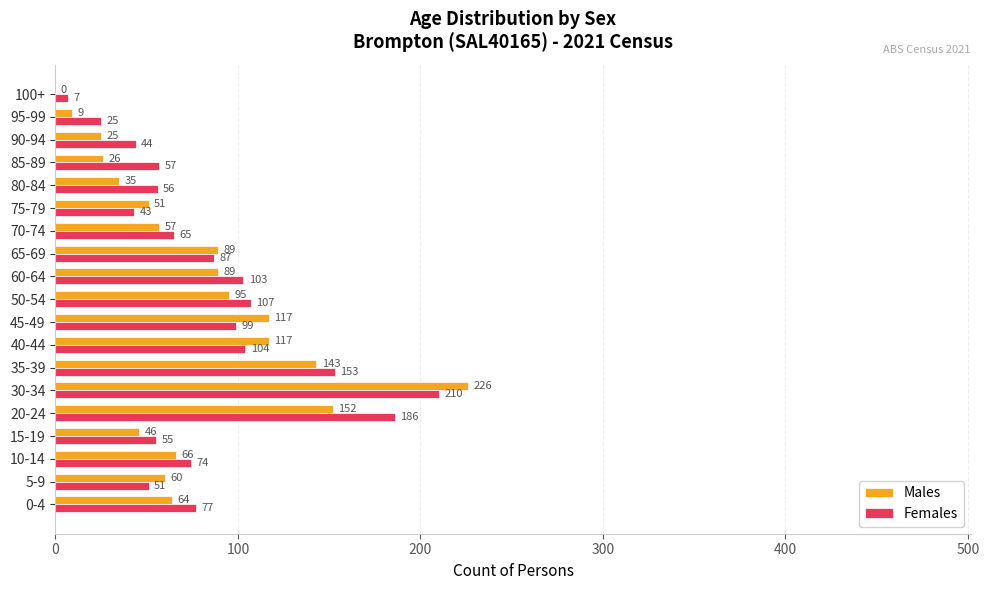

Which series changed the most between 0-4 and 65-69?

Males